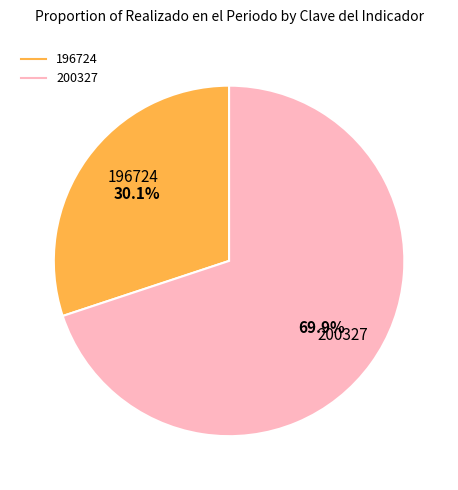

Rank the categories by value from lowest to highest.

196724, 200327